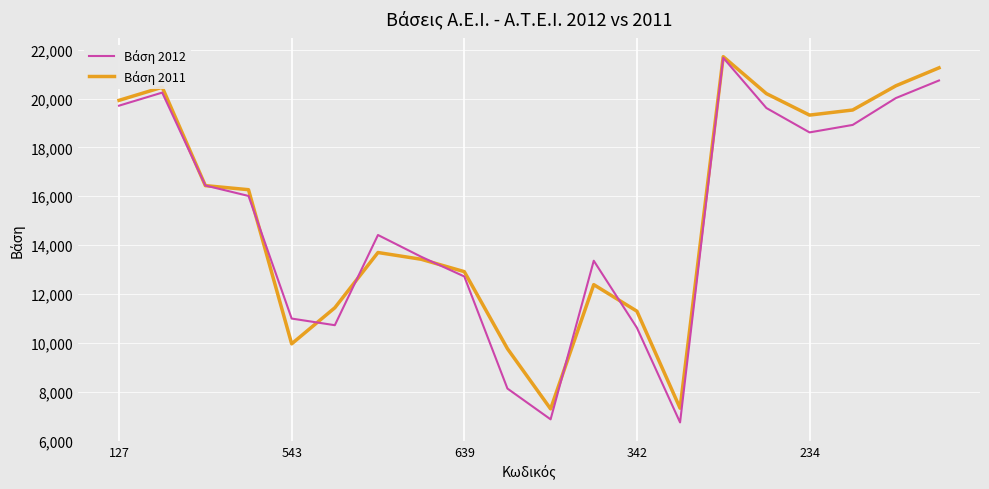

Does the chart have visible grid lines?

Yes